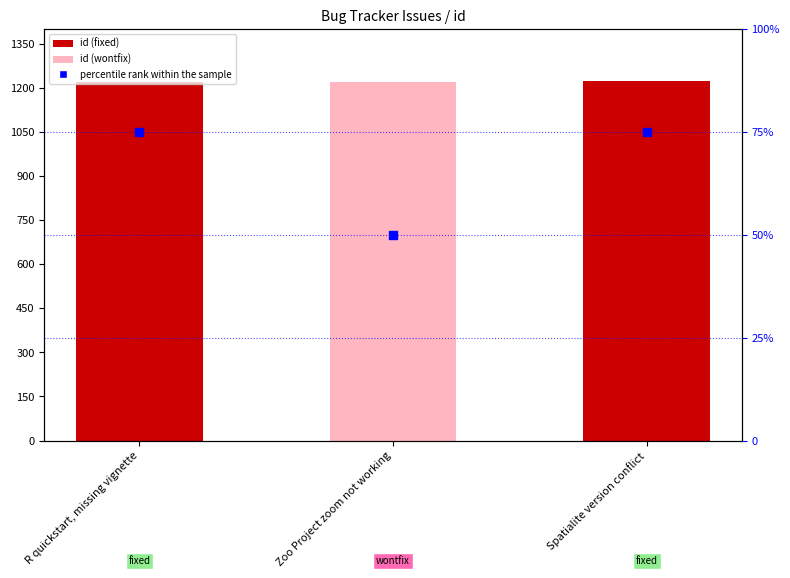

Which series contains the lowest Y value?

percentile rank within the sample